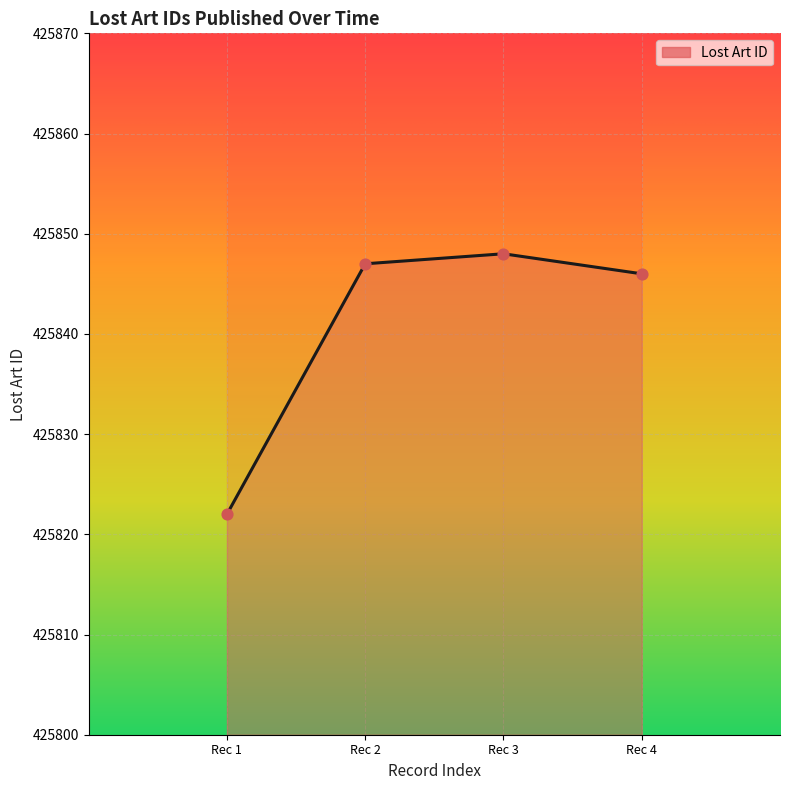

Between Rec 2 and Rec 3, which is larger?

Rec 3